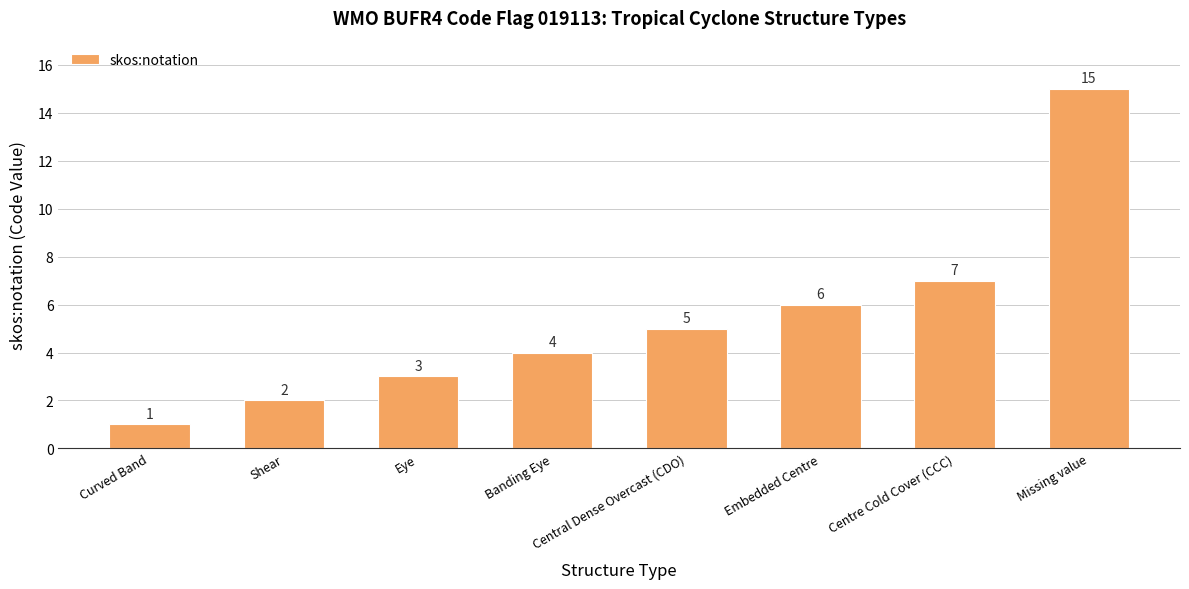

Between Curved Band and Central Dense Overcast (CDO), which is larger?

Central Dense Overcast (CDO)